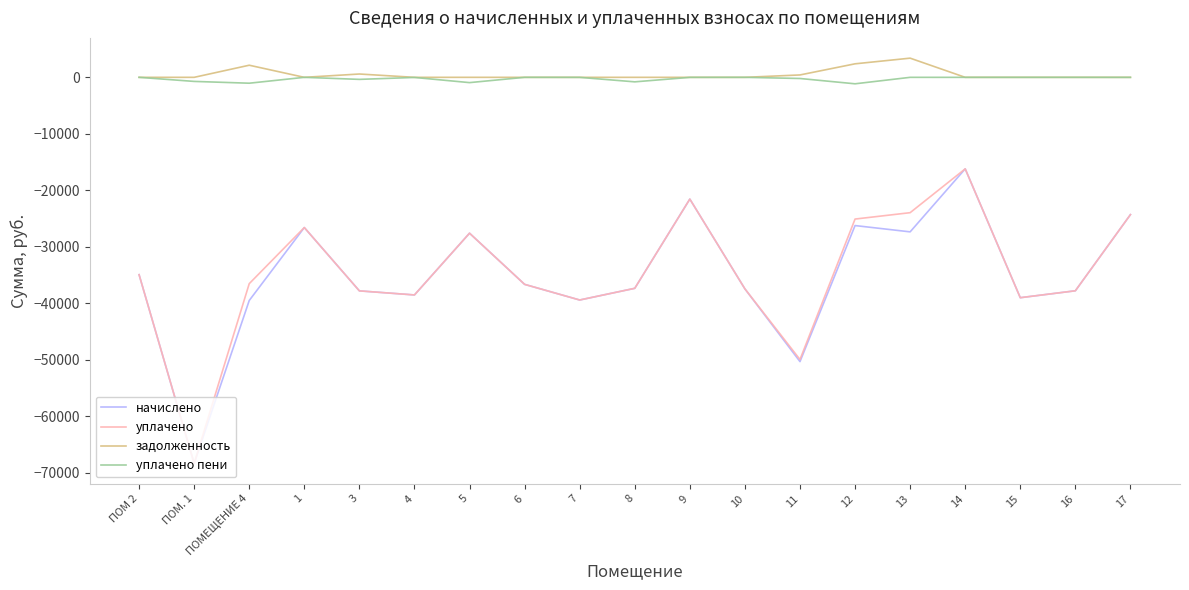

Which series changed the most between ПОМЕЩЕНИЕ 4 and 14?

начислено